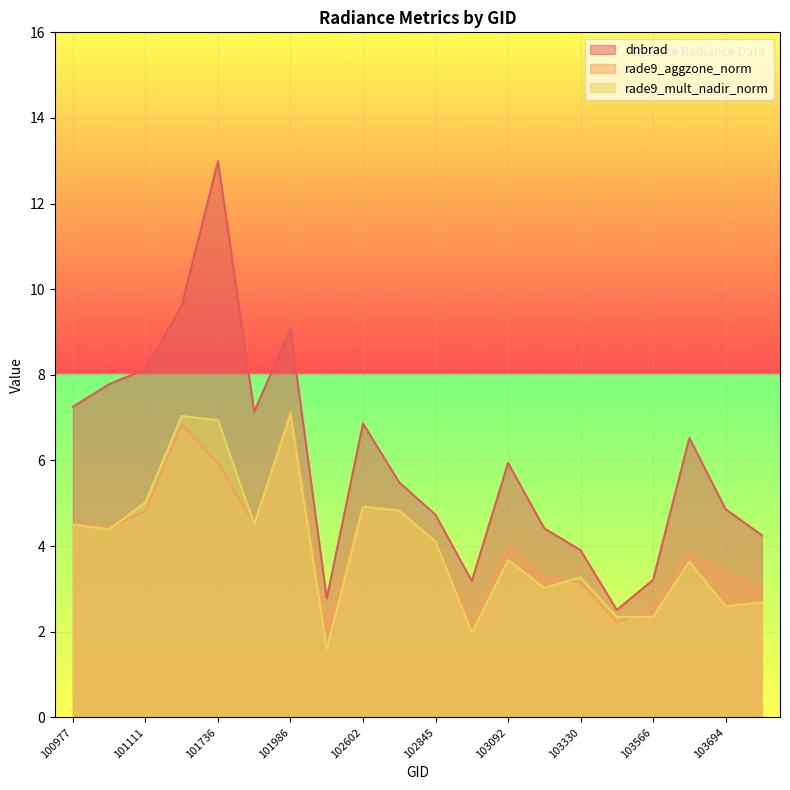

True or false: dnbrad and rade9_mult_nadir_norm cross at least once.

False